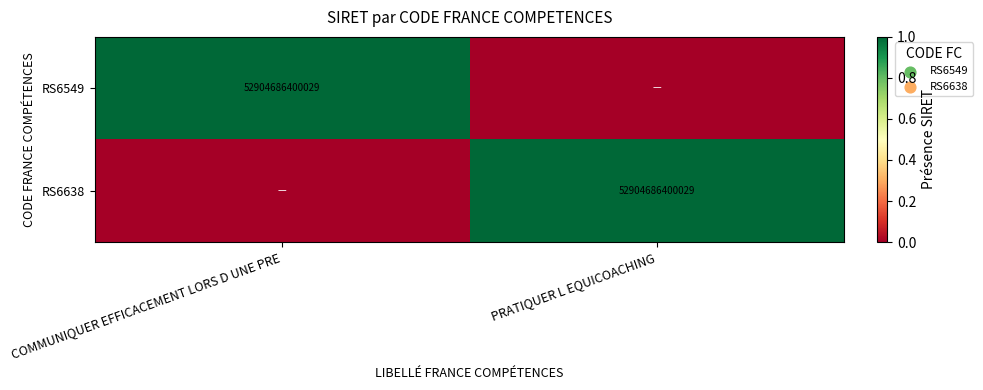

The value of RS6549 at COMMUNIQUER EFFICACEMENT LORS D UNE PRE is 52904686400029. True or false?

True